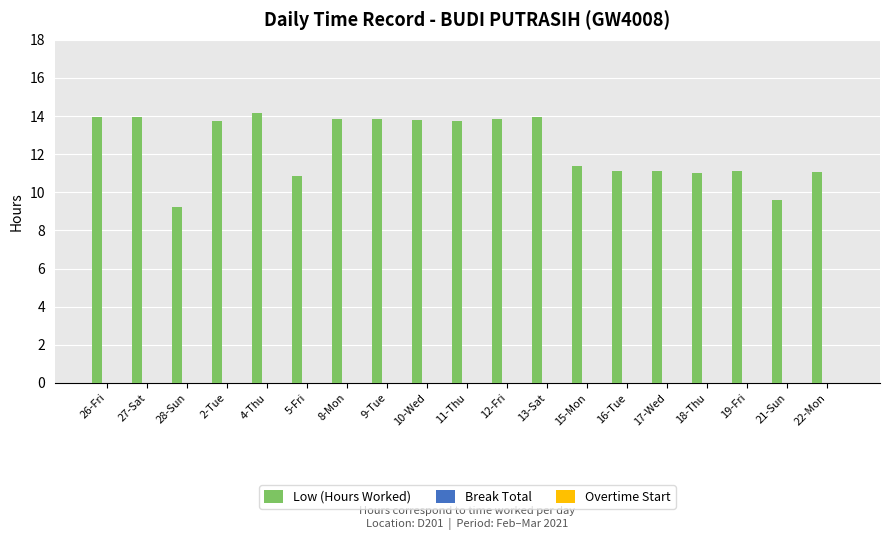

How many bars are there in total?

19